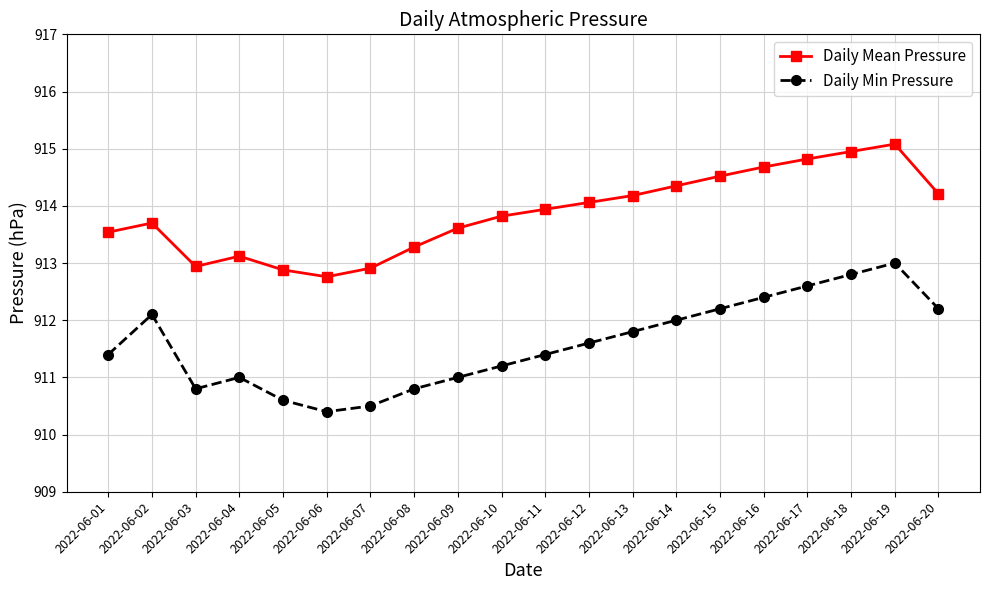

What is the total value across all series at 2022-06-06?

1823.2